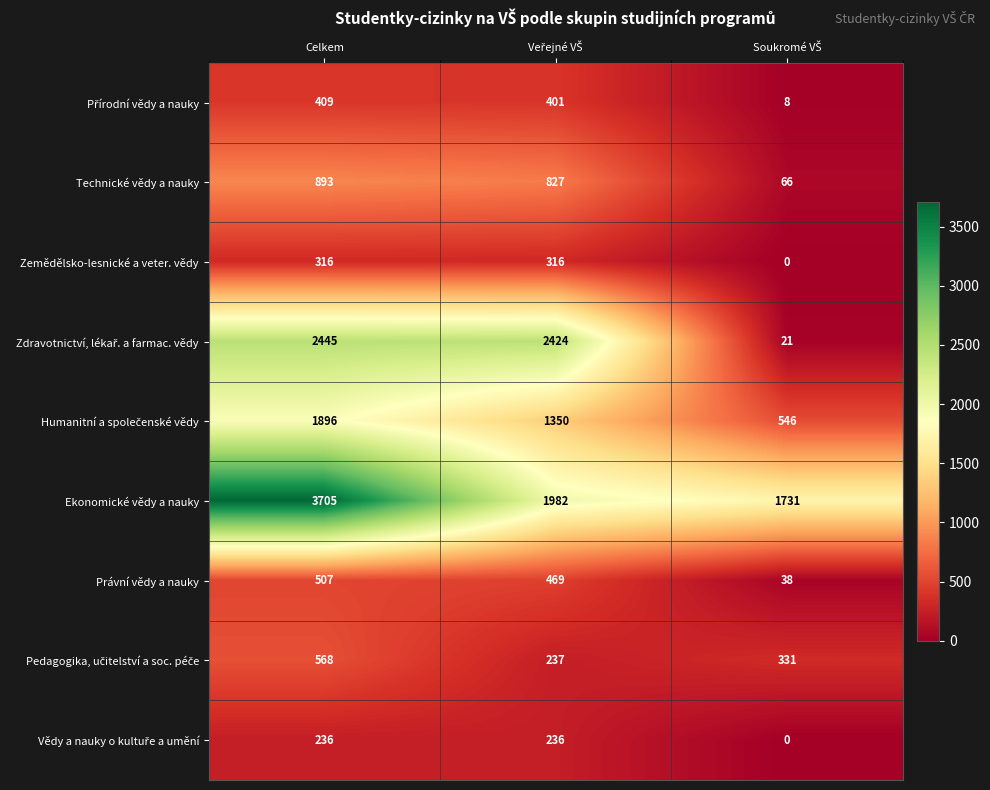

Which series has the largest total across all categories?

Ekonomické vědy a nauky